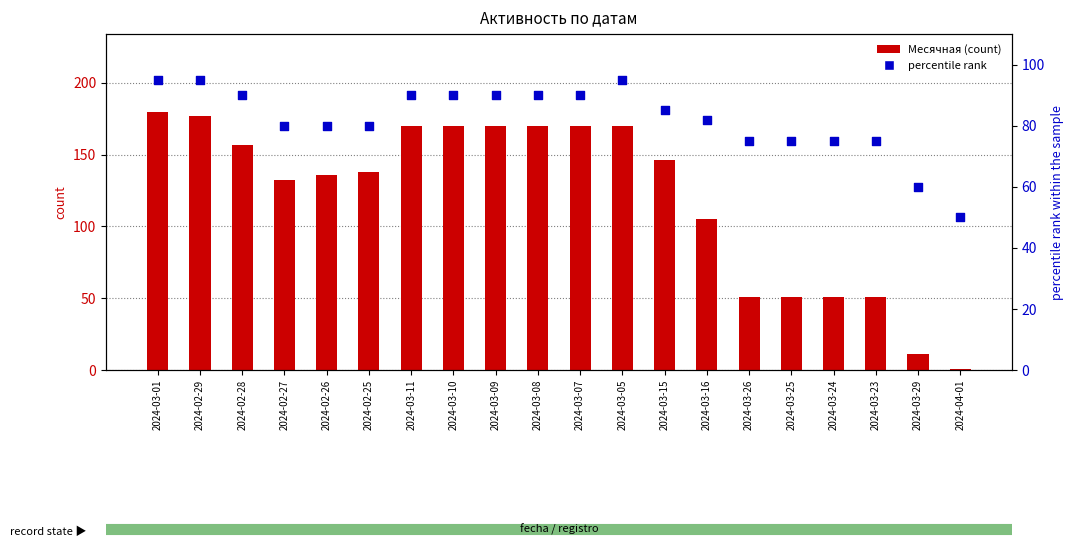

At how many categories does at least one series exceed 52?

19